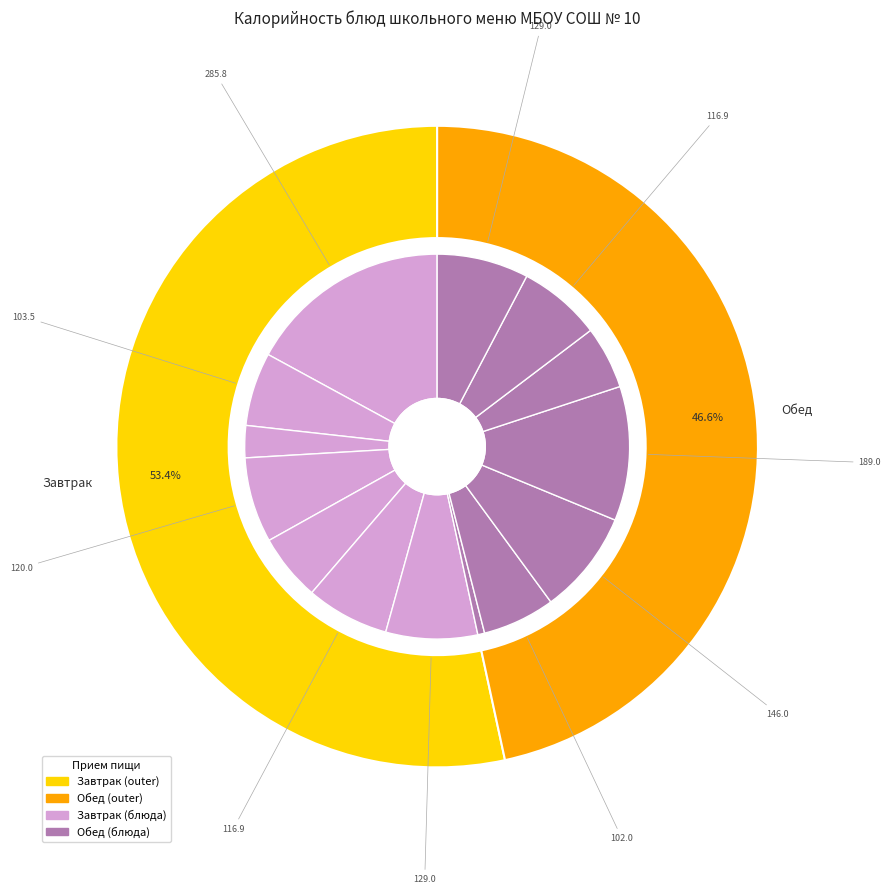

How many slices are in this pie chart?

14